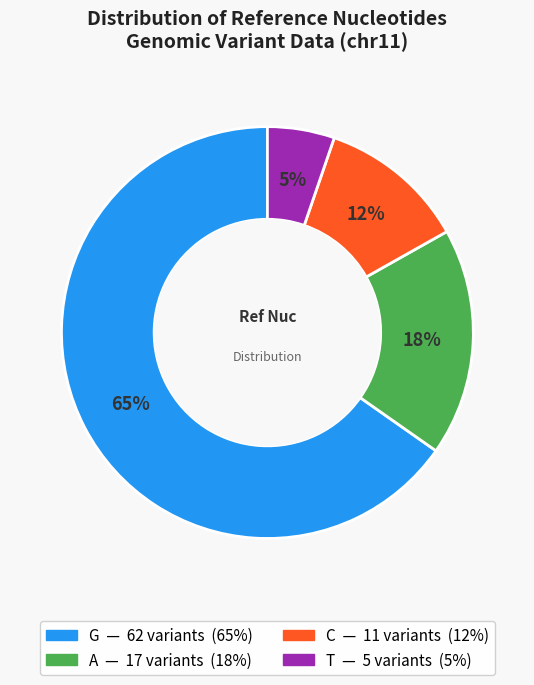

Which has a higher value, T or G?

G